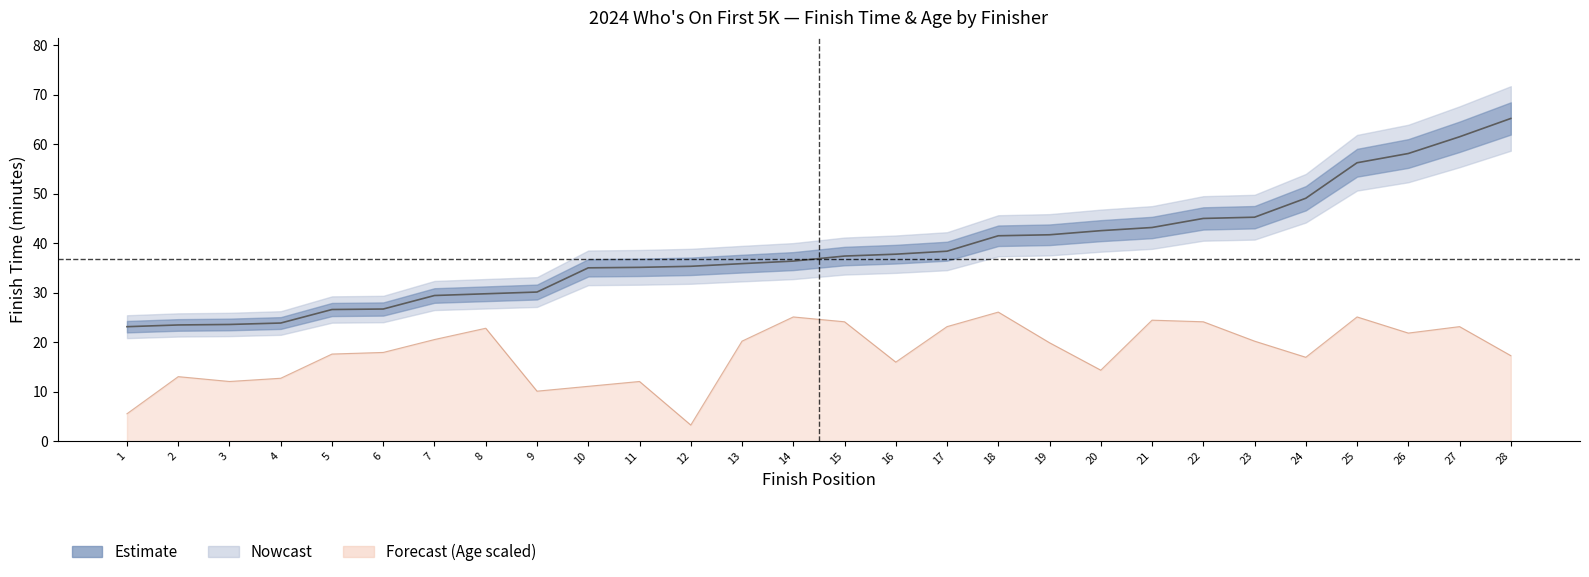

Which has a higher value, 1 or 22?

22